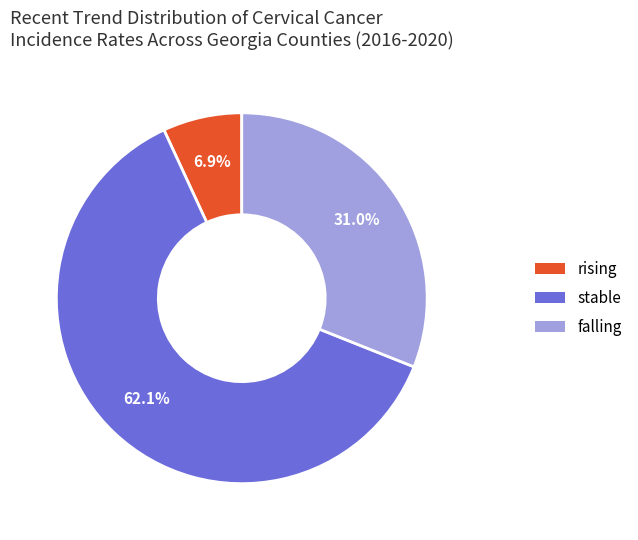

Count the number of slices in the pie.

3